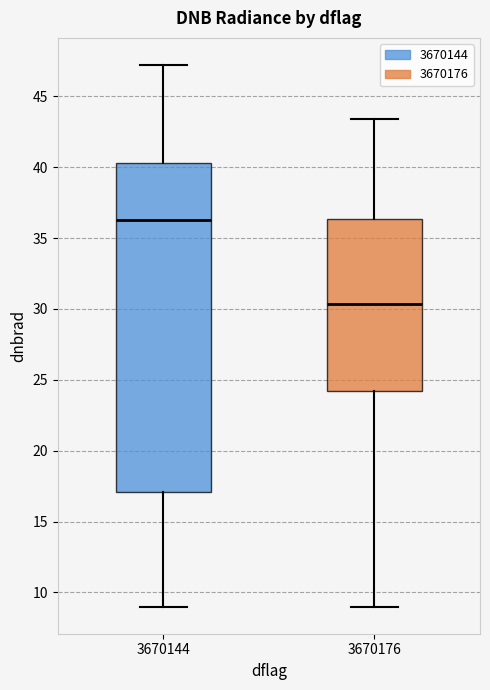

Reading left to right, read every box against the y-axis: the position of its median line, the range the box covers, and the ends of its whiskers. The values are not printed on the chart, so give them approximately, as read against the axis.

3670144: median 36.5, box 17.0 to 40.5, whiskers 9.0 to 47.0
3670176: median 30.5, box 24.0 to 36.5, whiskers 9.0 to 43.5